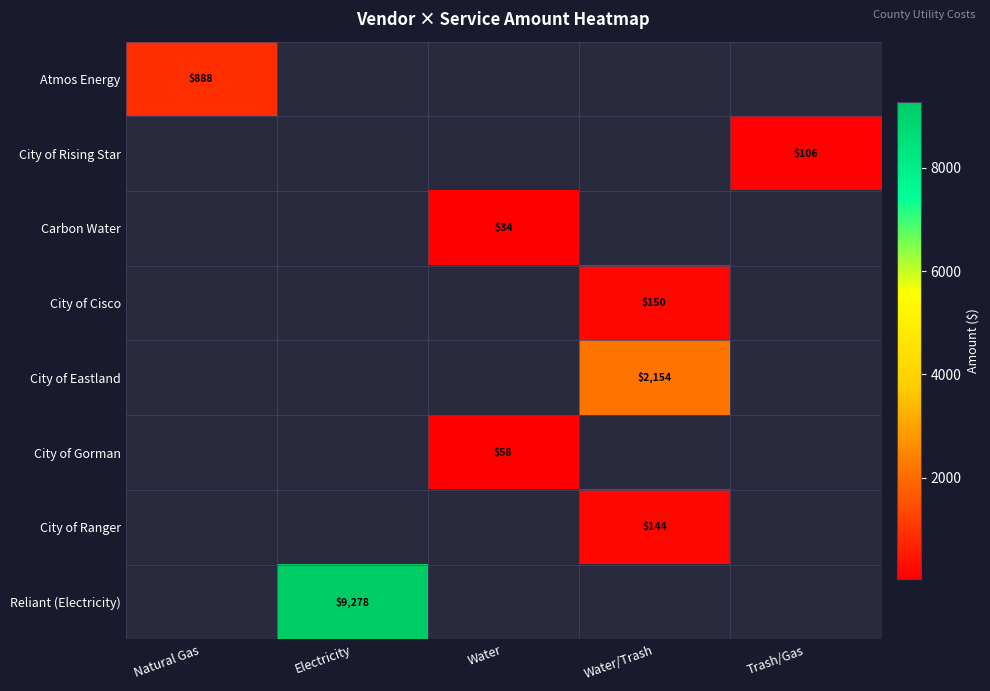

At how many categories does at least one series exceed 660?

3